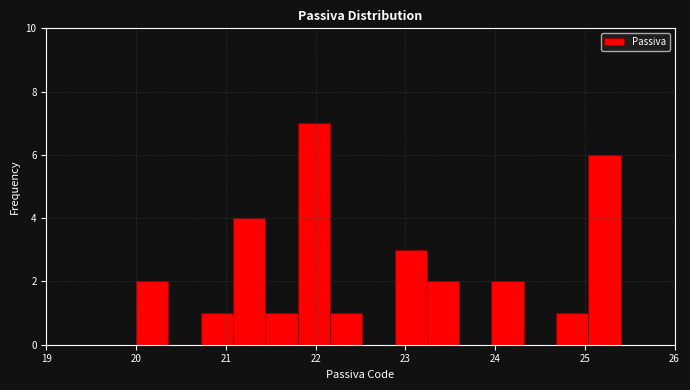

Around what value on the x-axis is the tallest bar? Give the approximate position of its centre, as read against the axis.

22.0